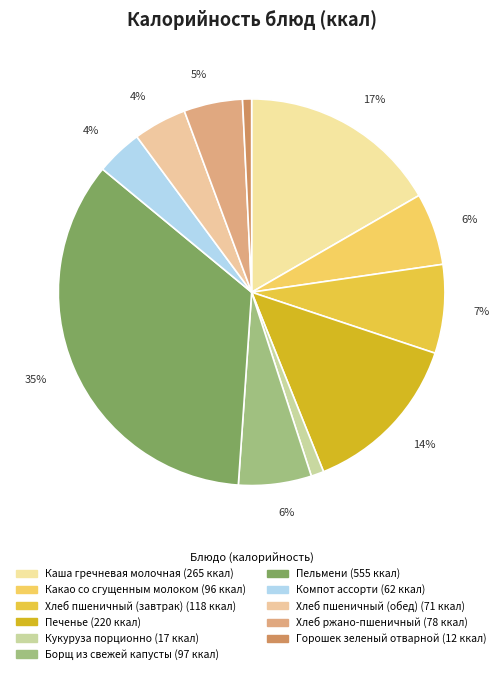

Count the number of slices in the pie.

11